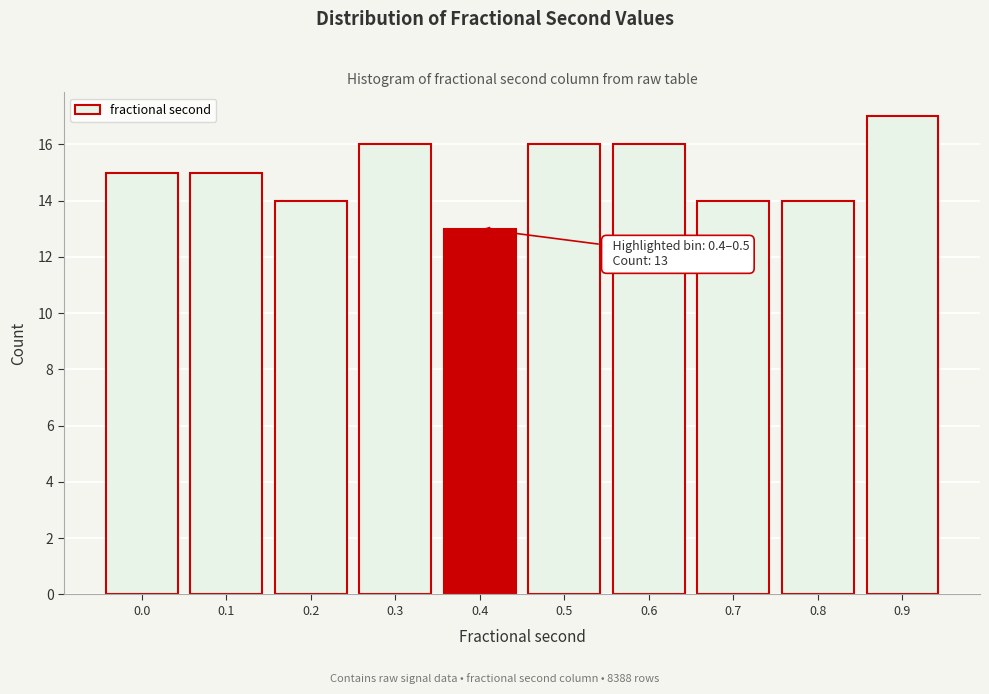

Reading right to left, transcribe all the data shown in this chart.

17	14	14	16	16	13	16	14	15	15